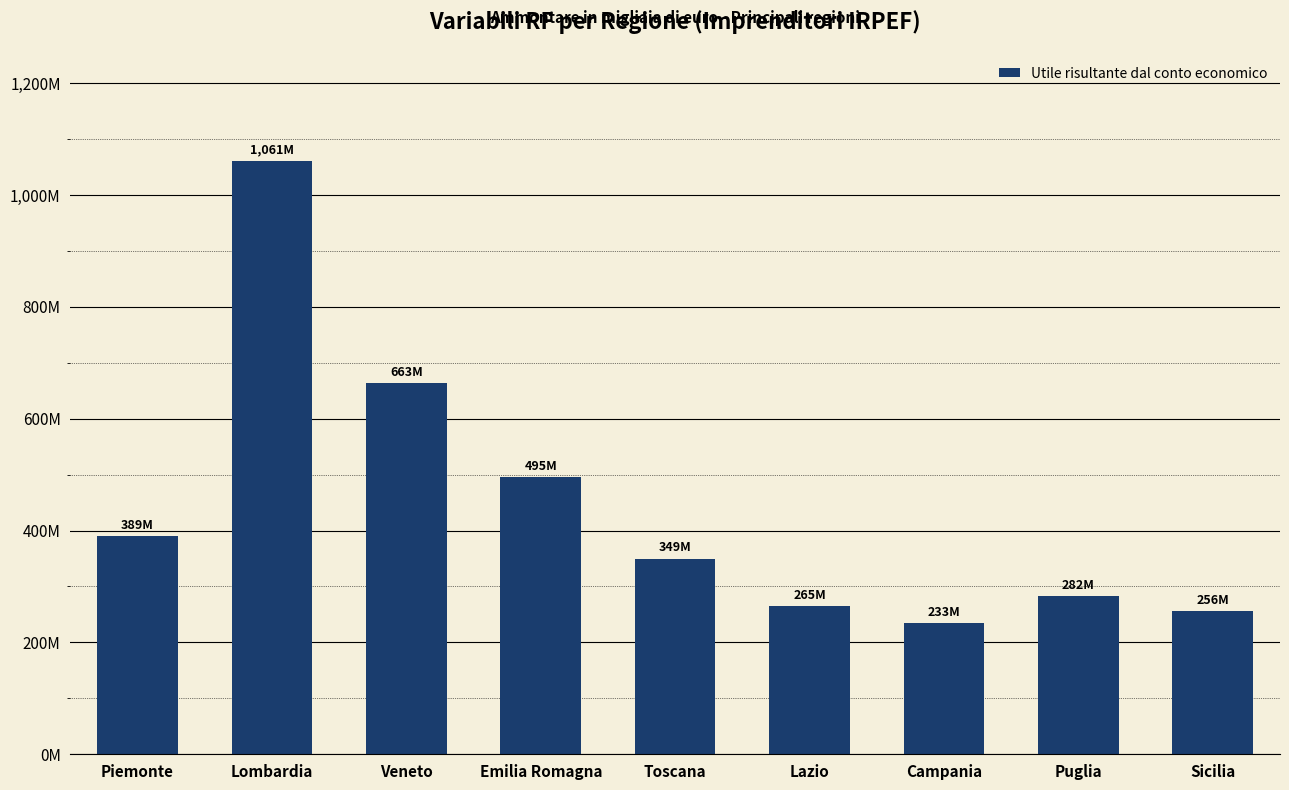

Does the chart contain any negative values?

No